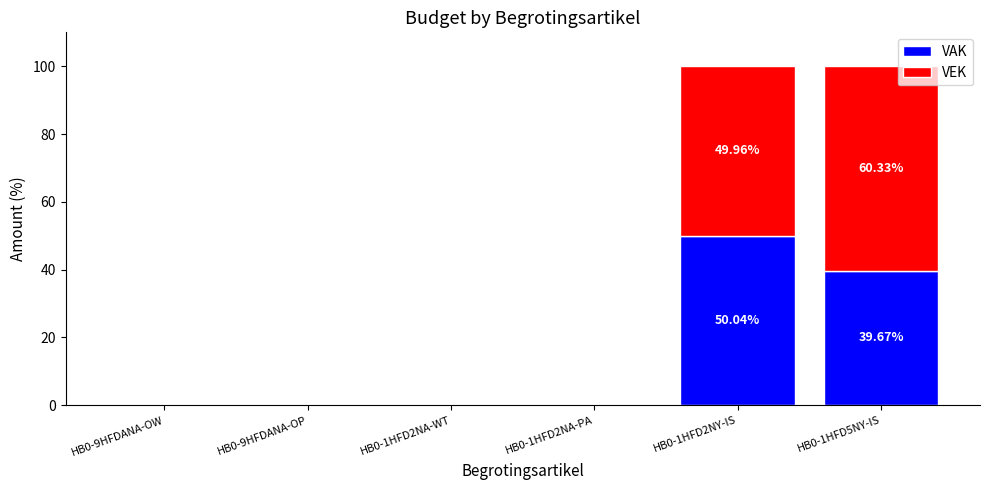

What are all the series names shown in the legend?

VAK, VEK